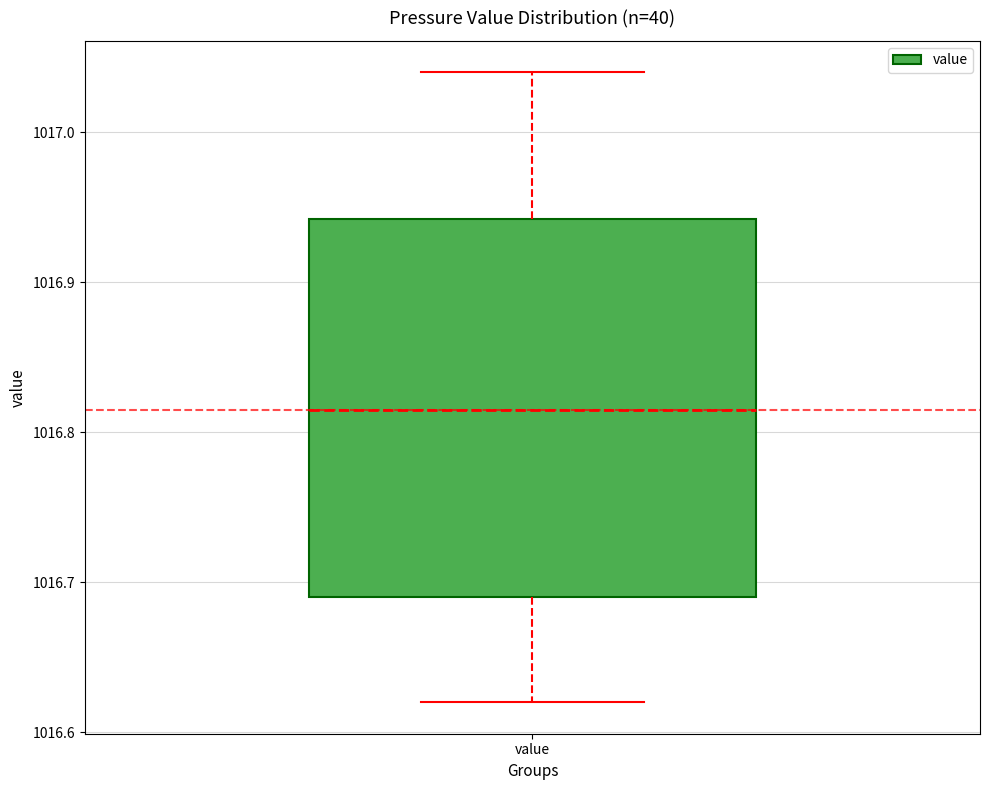

Transcribe this box plot: give where the median line is, the range the box spans, and where the two whiskers end, as read against the y-axis. The values are not printed on the chart, so give them approximately, as read against the axis.

median 1016.82, box 1016.69 to 1016.94, whiskers 1016.62 to 1017.04